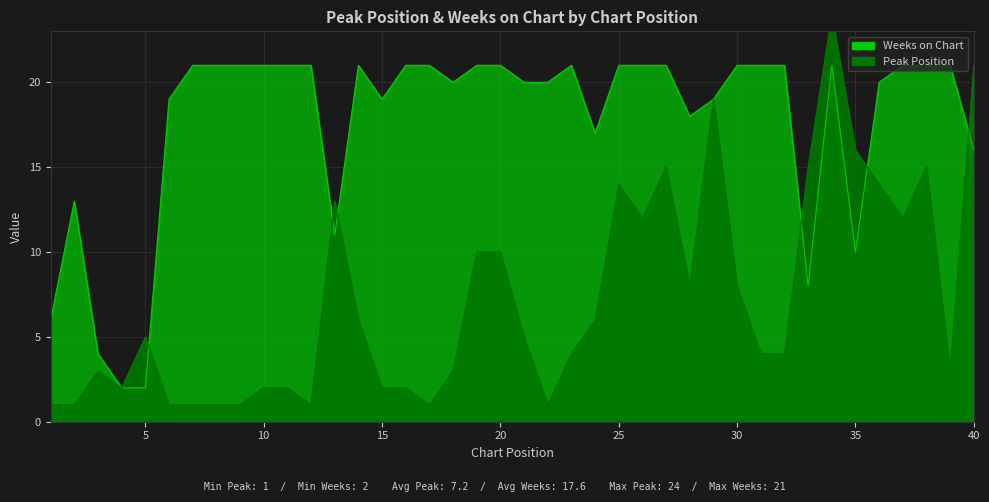

Which series has the largest total across all categories?

Weeks on Chart